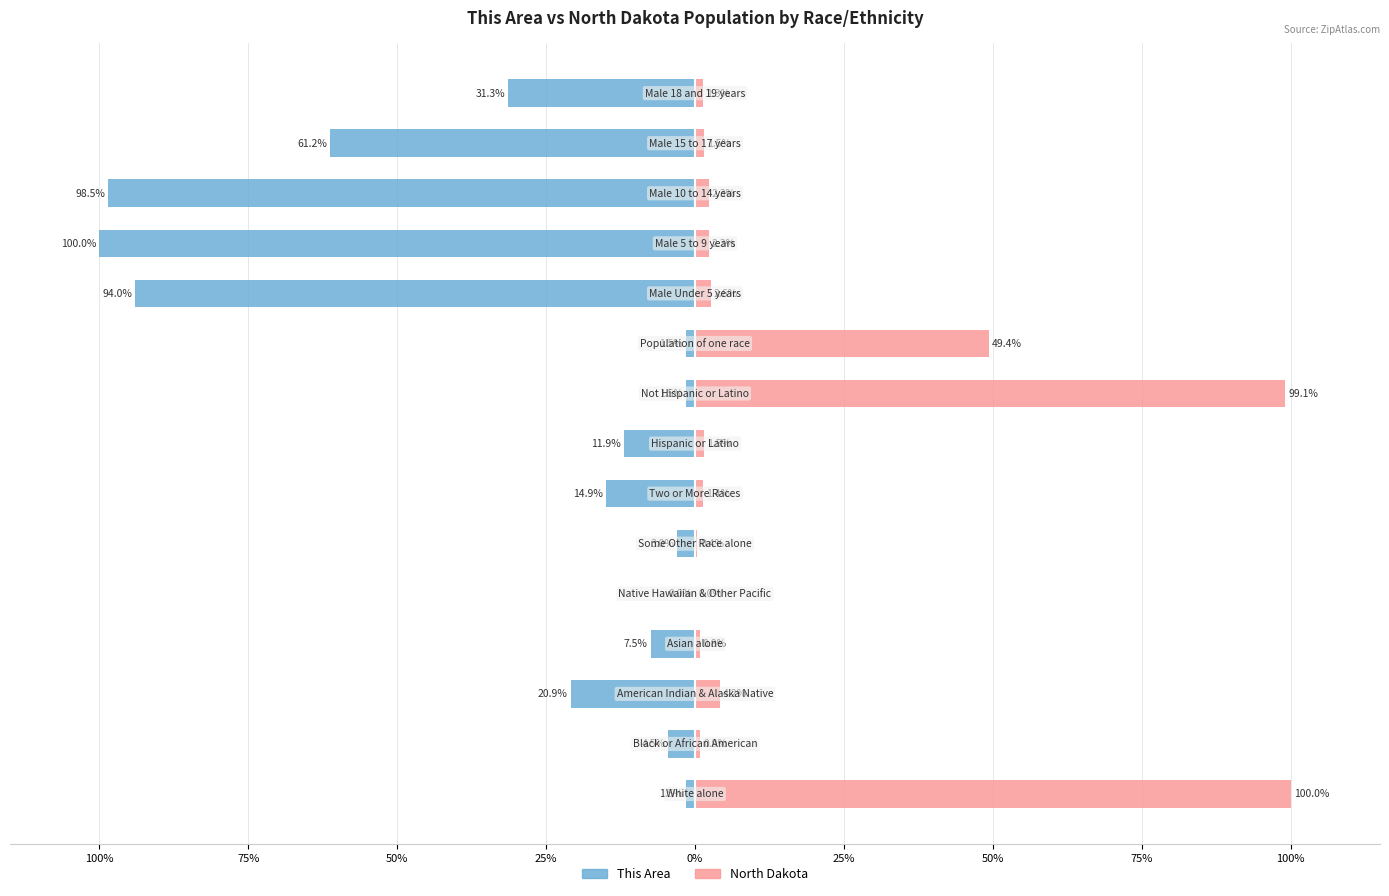

What is the spread (max minus min) of values at 100%?

101.5